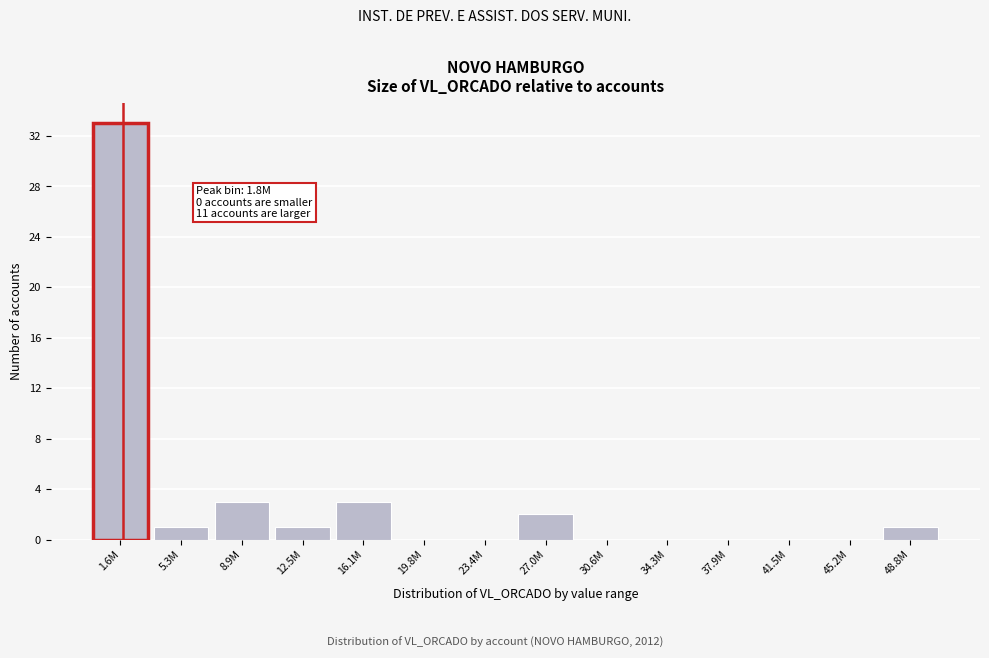

Reading right to left, transcribe all the data shown in this chart.

48.8M=1	45.2M=0	41.5M=0	37.9M=0	34.3M=0	30.6M=0	27.0M=2	23.4M=0	19.8M=0	16.1M=3	12.5M=1	8.9M=3	5.3M=1	1.6M=33